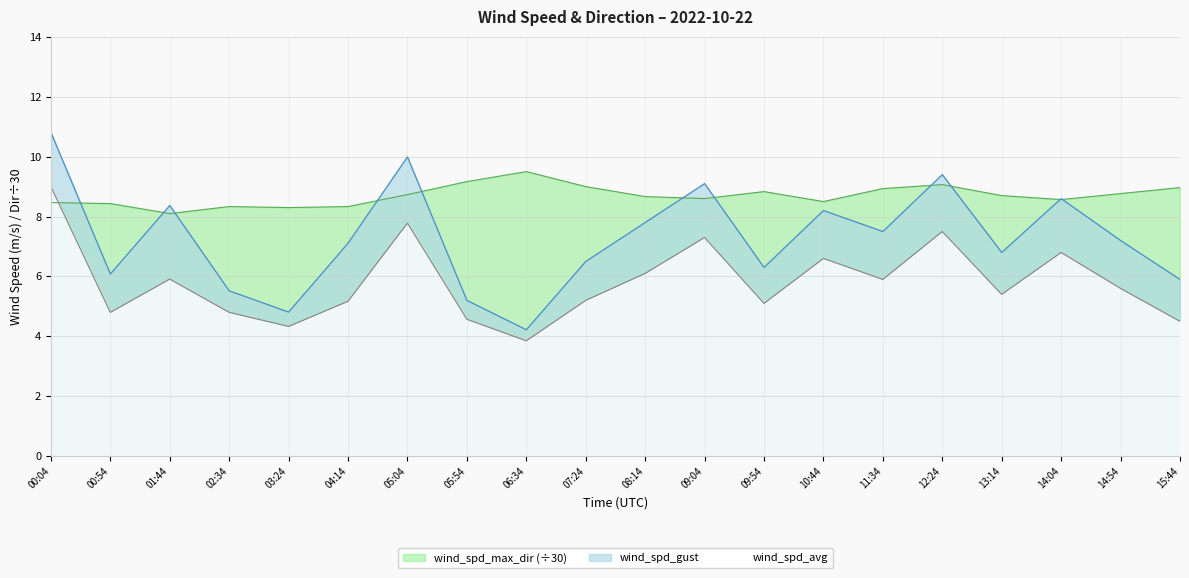

Count the number of categories in the chart.

20